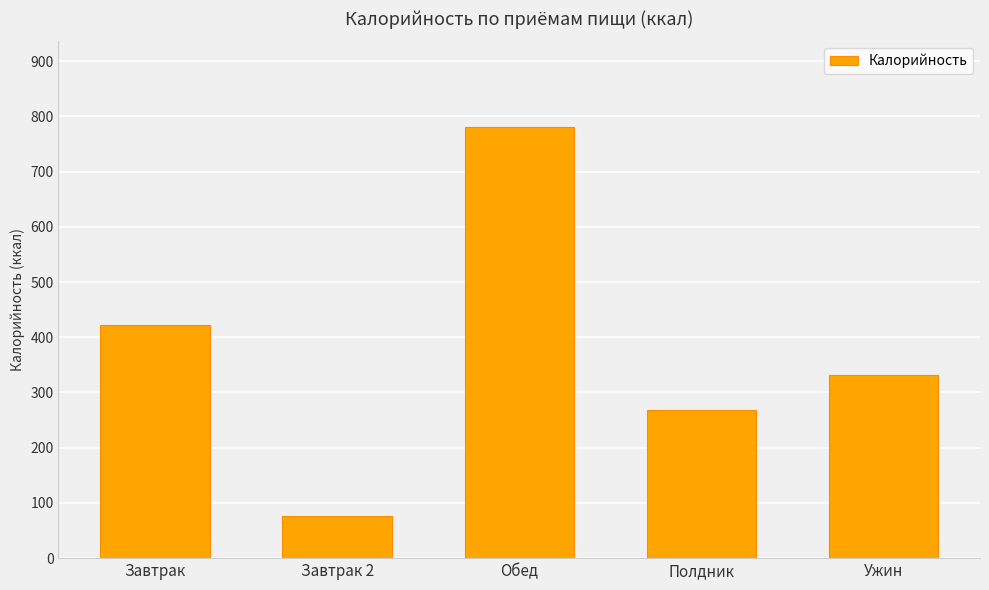

What is the average value?

375.5